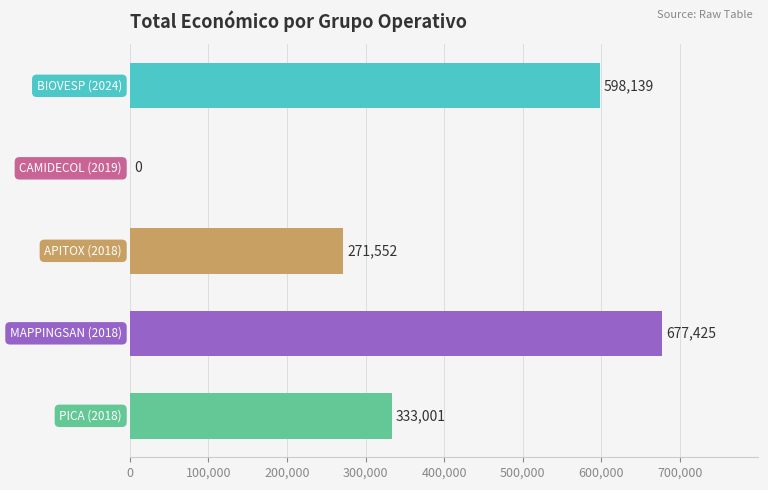

What is the sum of all values?

1880117